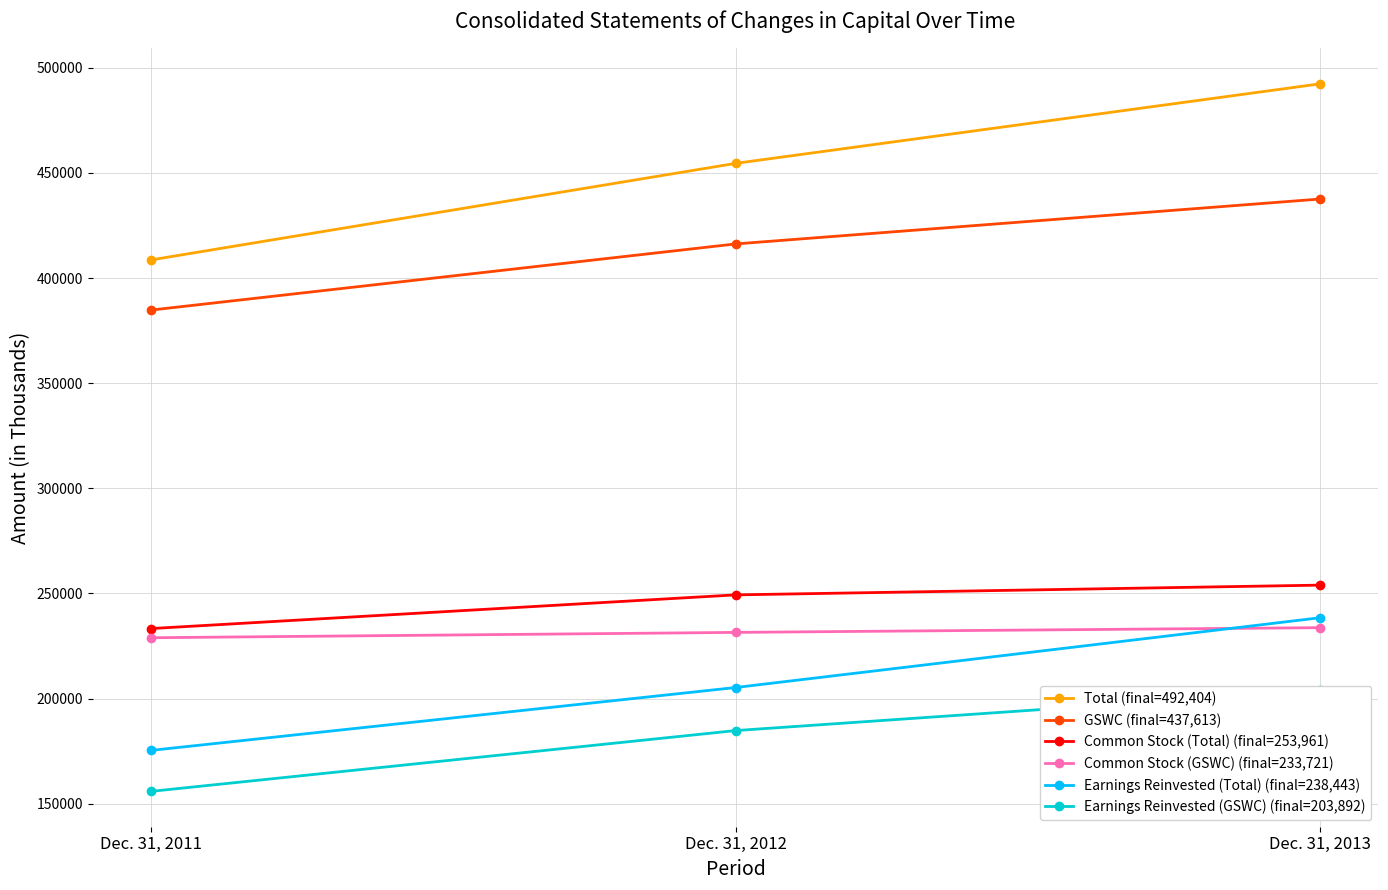

What is the sum of the Common Stock (GSWC) (final=233,721) values at Dec. 31, 2013 and Dec. 31, 2011?

462657